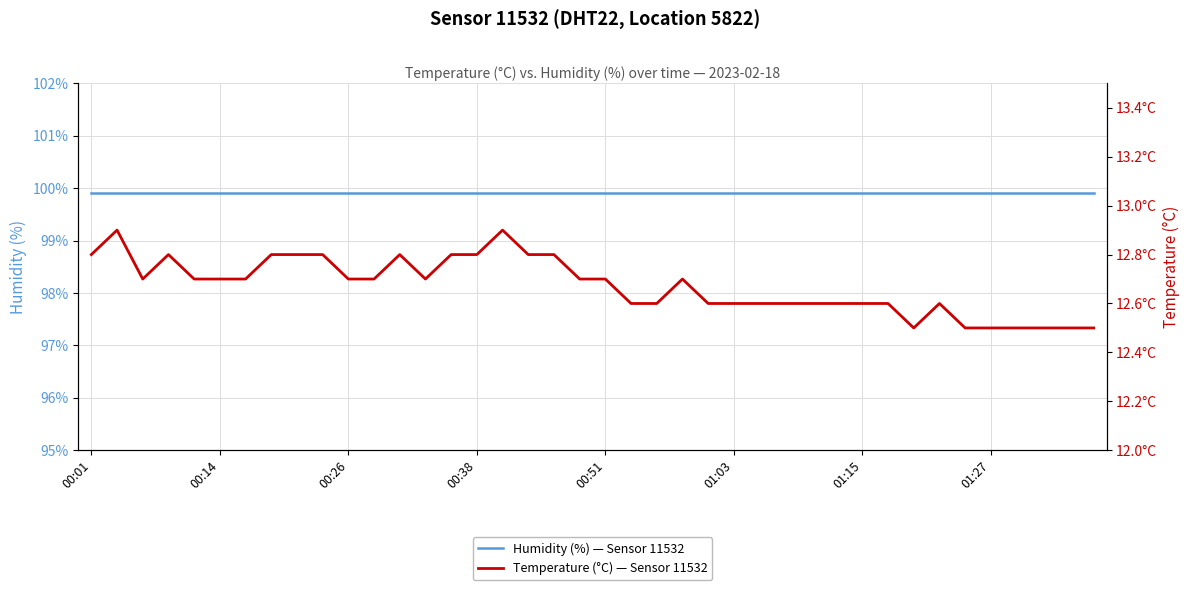

What value does the Temperature (°C) — Sensor 11532 series have at 37?

12.5